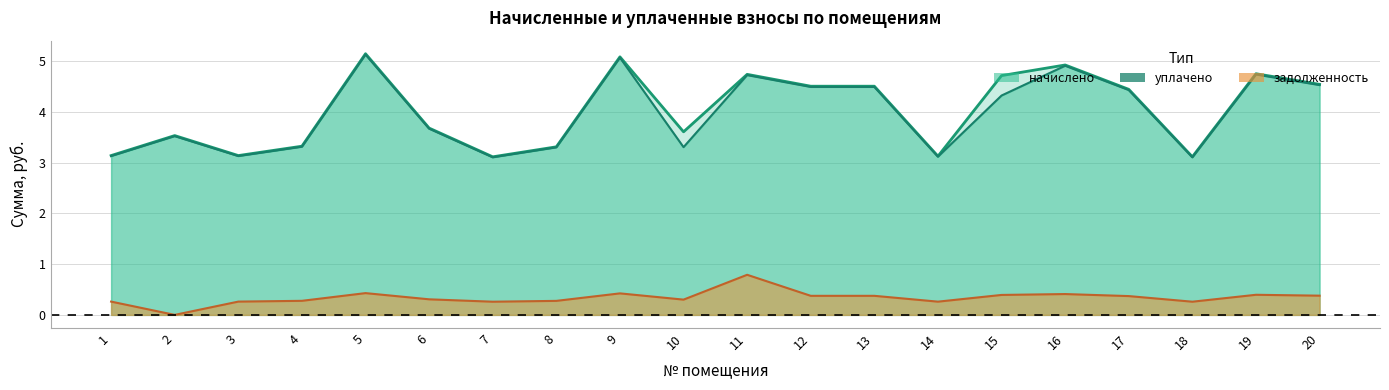

Where does the уплачено series first go above 4?

5